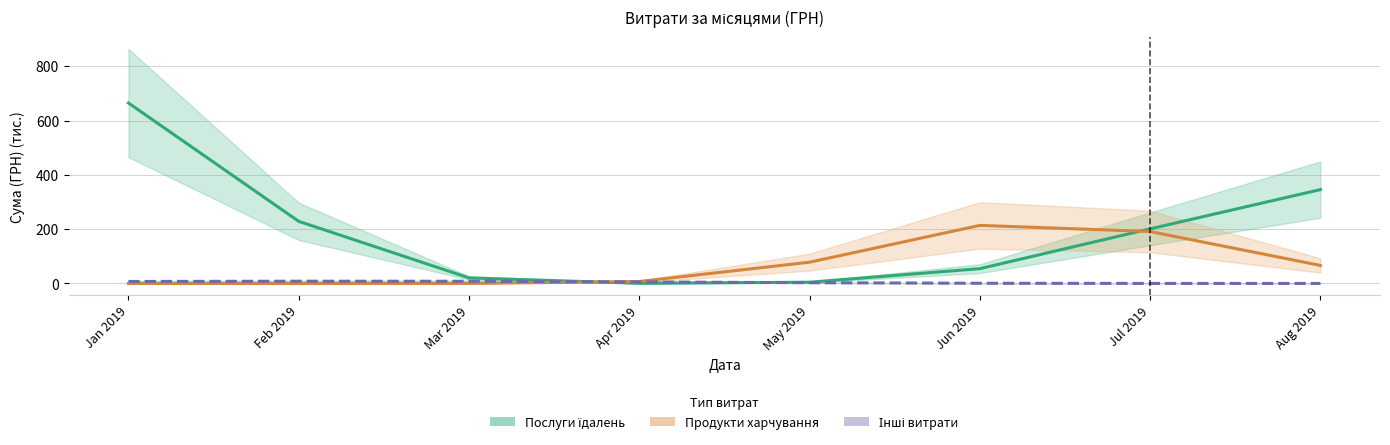

Rank the series by their average value, from highest to lowest.

Послуги їдалень, Продукти харчування, Інші витрати